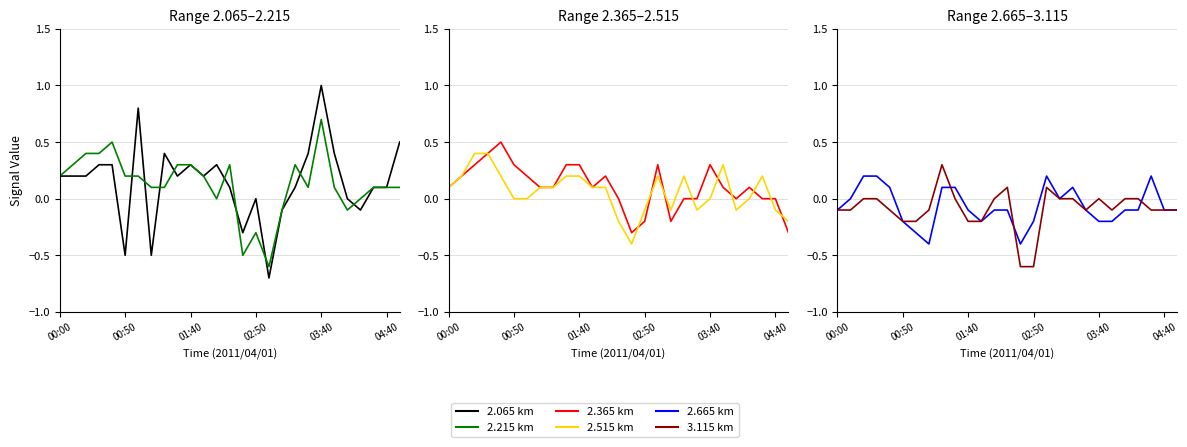

What position from the left is 13?

14